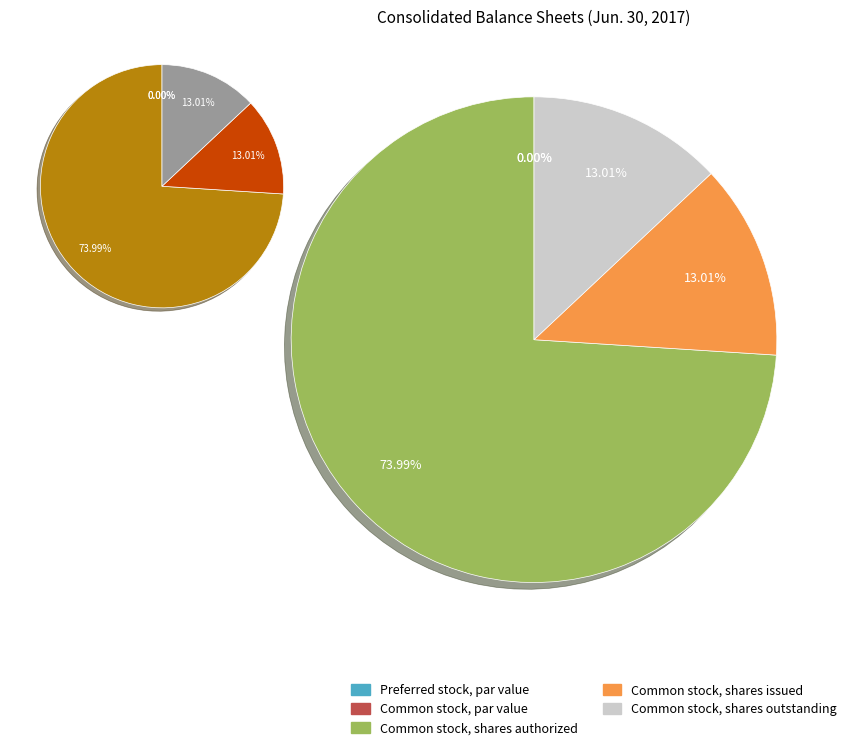

What is the change in value from Common stock, par value to Common stock, shares authorized?

+40000000.0